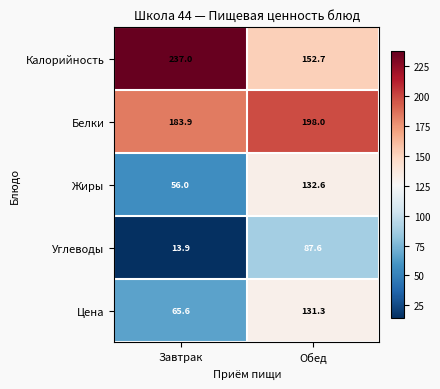

How many distinct data groups are displayed?

5